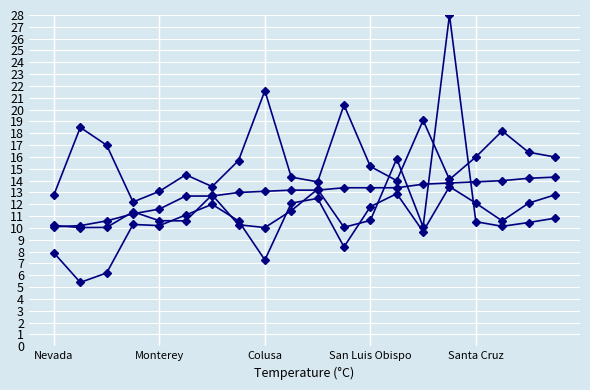

Count the number of data series in this chart.

4